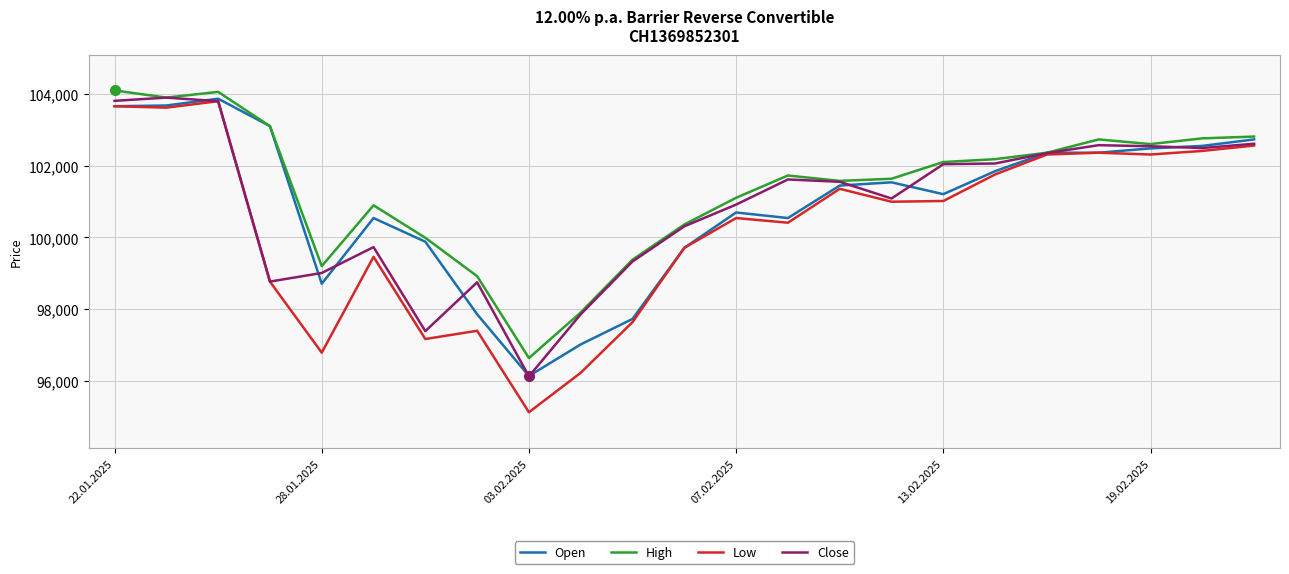

Which series has the widest spread of values?

Low